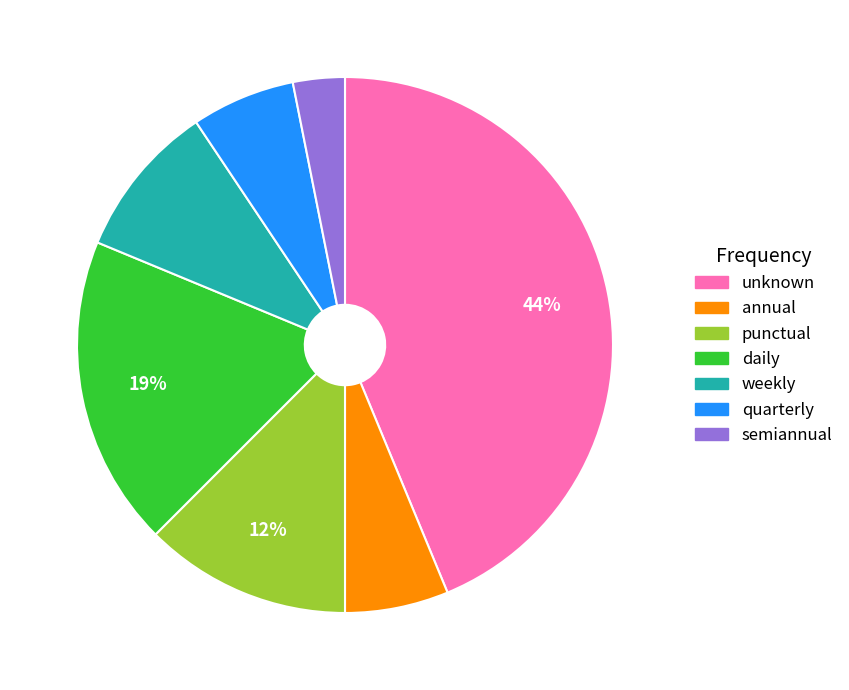

What is the smallest slice in the pie chart?

semiannual